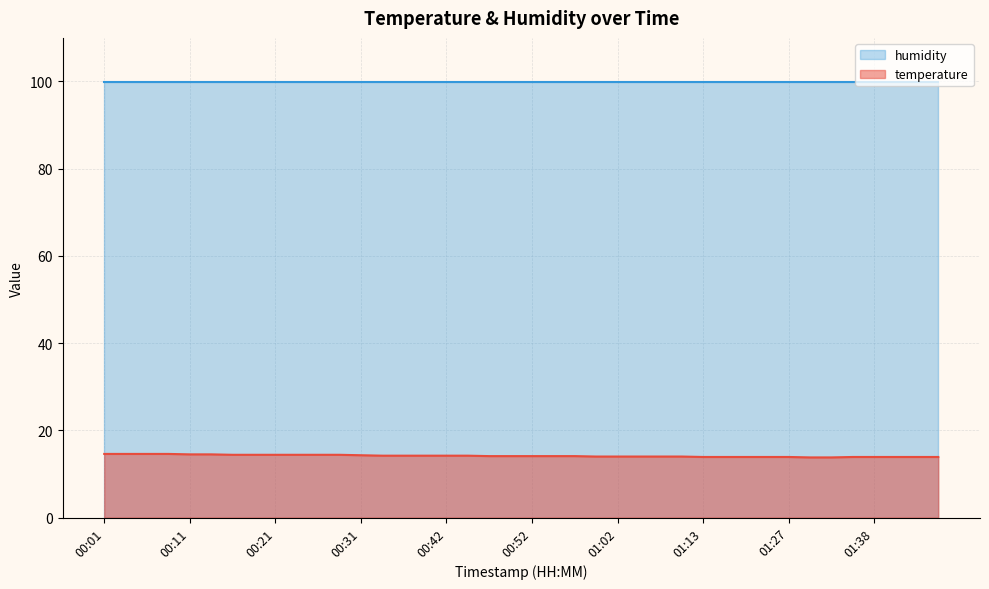

The value at 00:47 is 14.1. True or false?

True